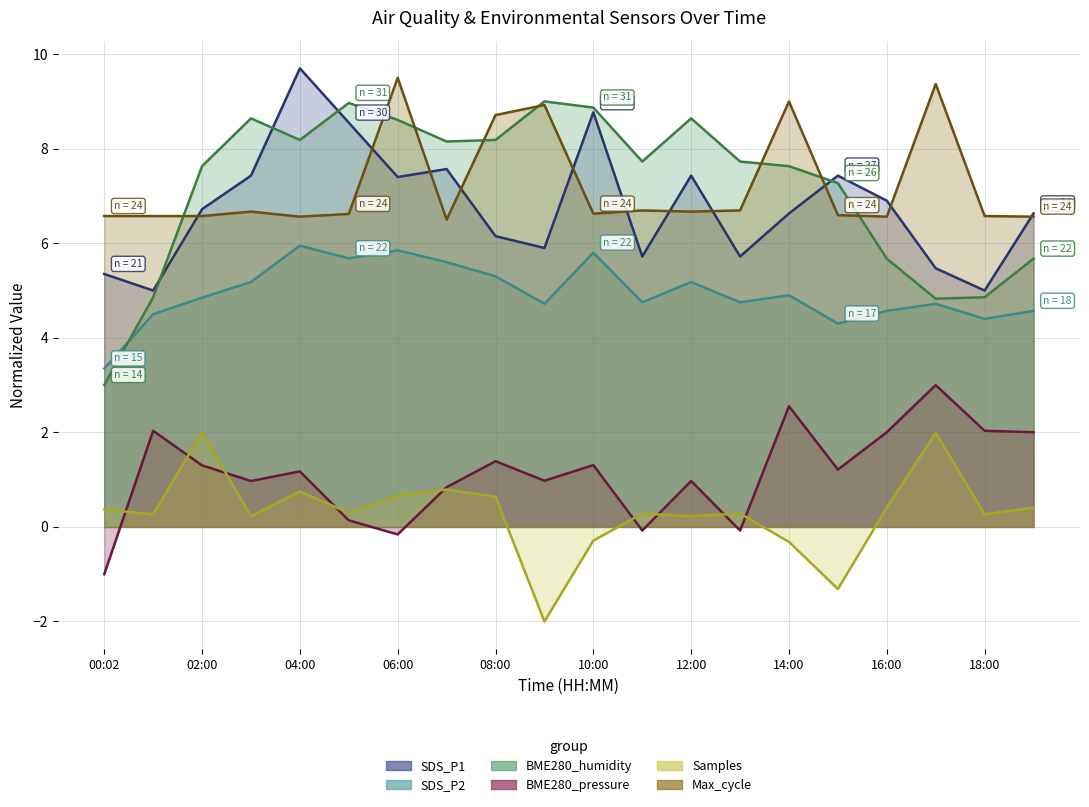

What is the average value of the BME280_pressure_norm series?

1.1